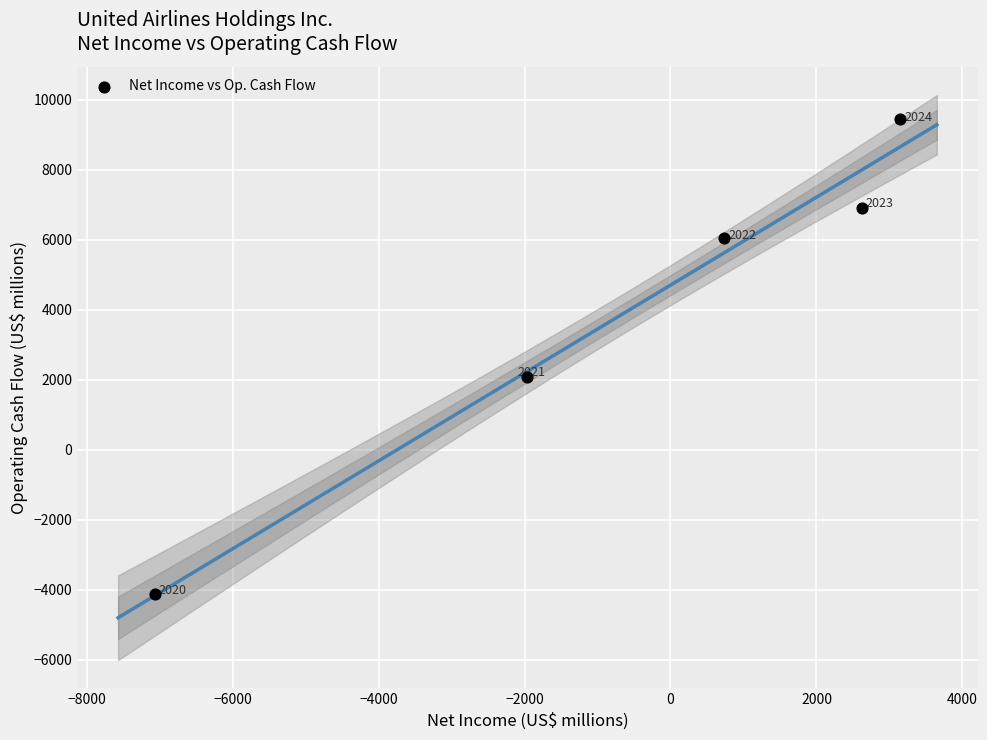

What is the average Y value?

4071